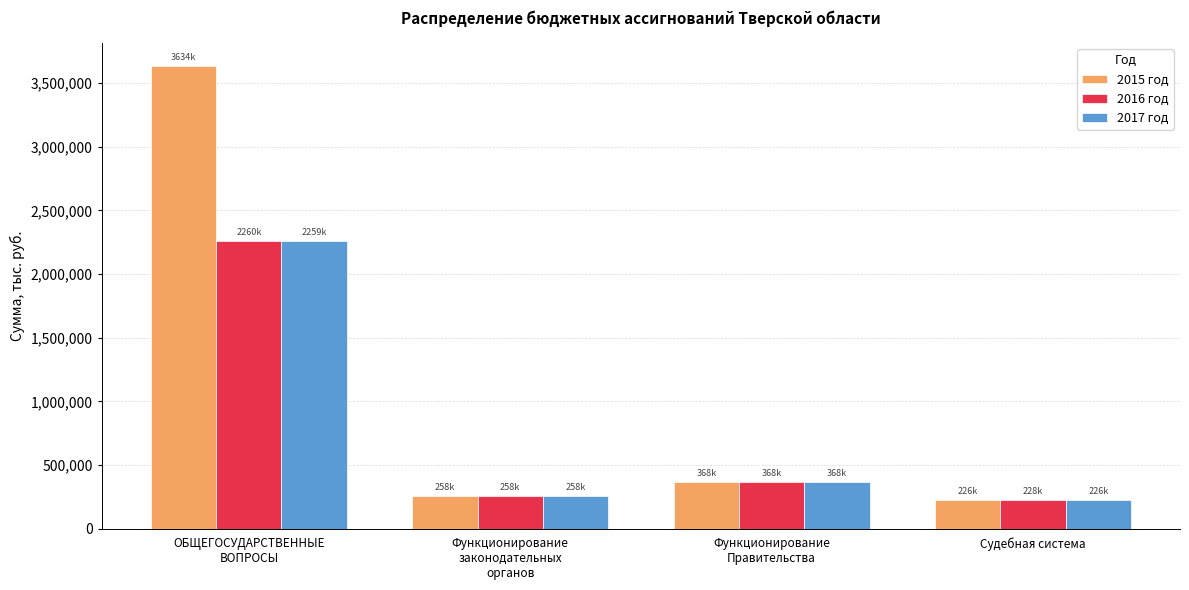

At which label is 2015 год closest to 1929954?

Функционирование
Правительства